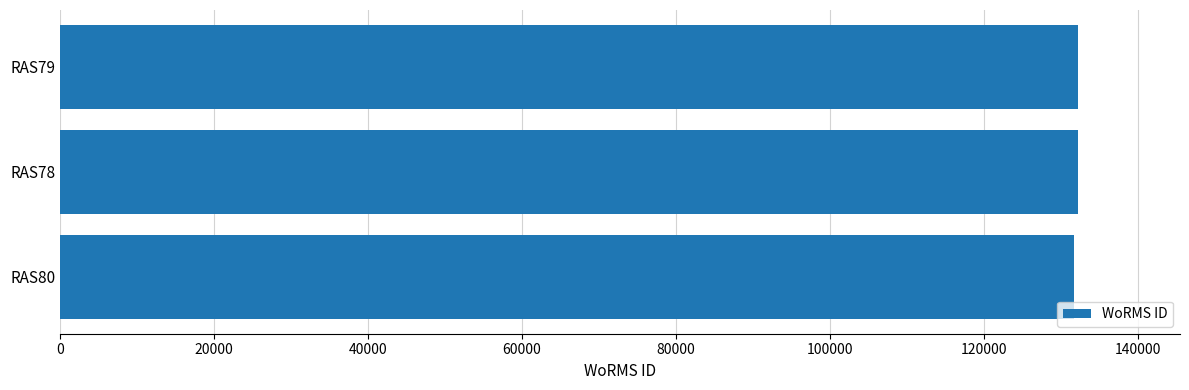

Is it true that the value at RAS80 is 32242?

False